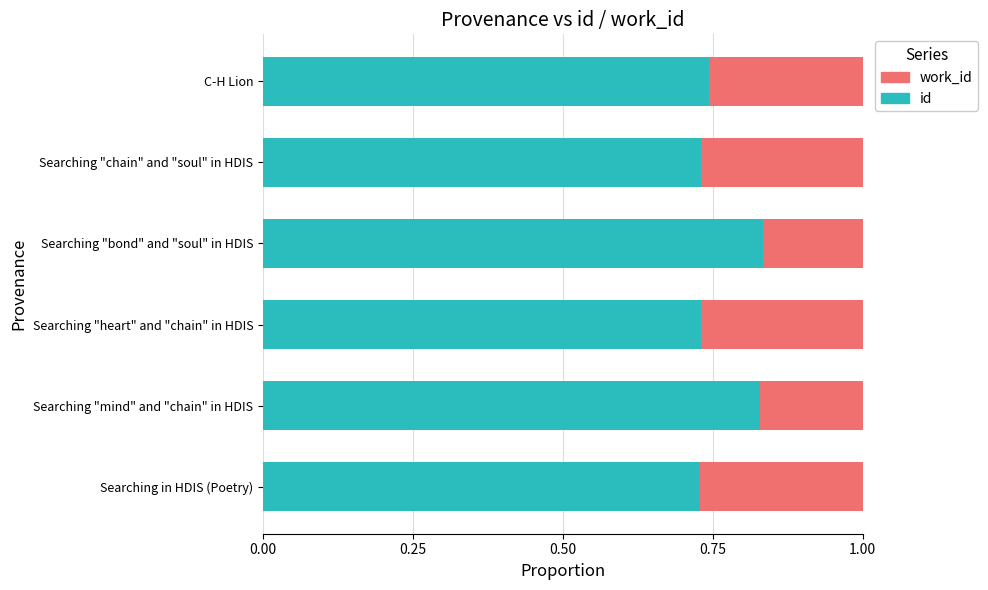

Is it true that id equals 0.2 at Searching "bond" and "soul" in HDIS?

False